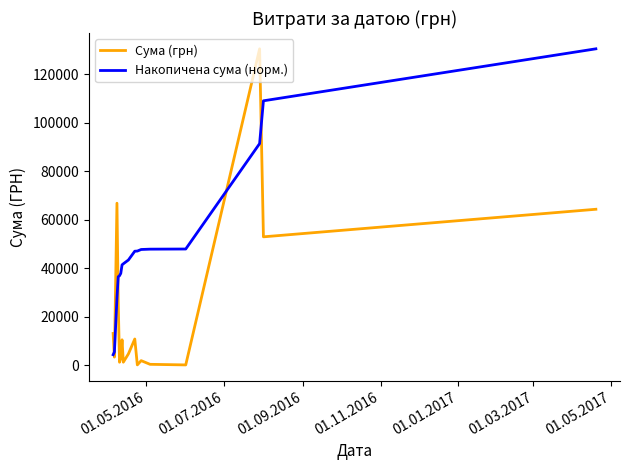

True or false: Сума (грн) and Накопичена сума (норм.) cross at least once.

True